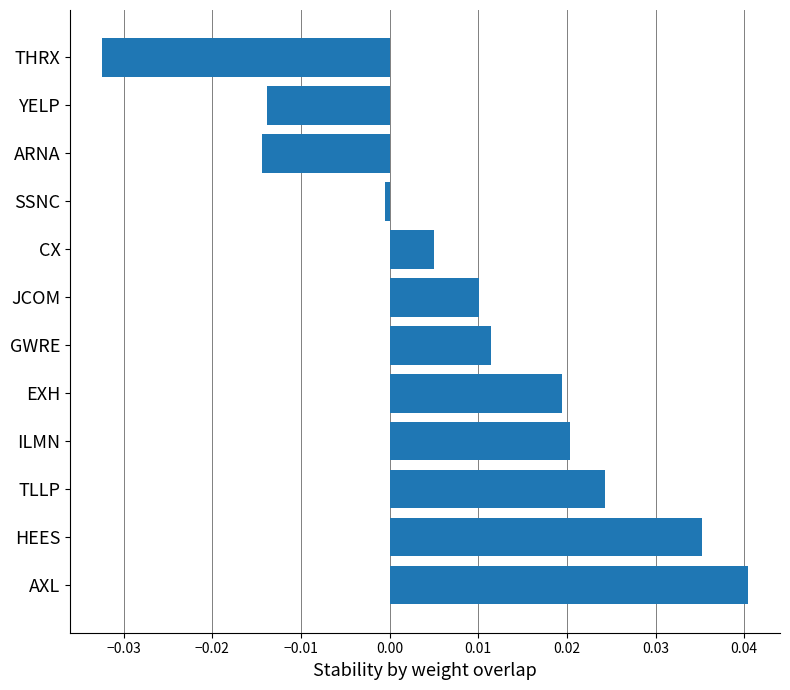

Which has a higher value, ARNA or JCOM?

JCOM